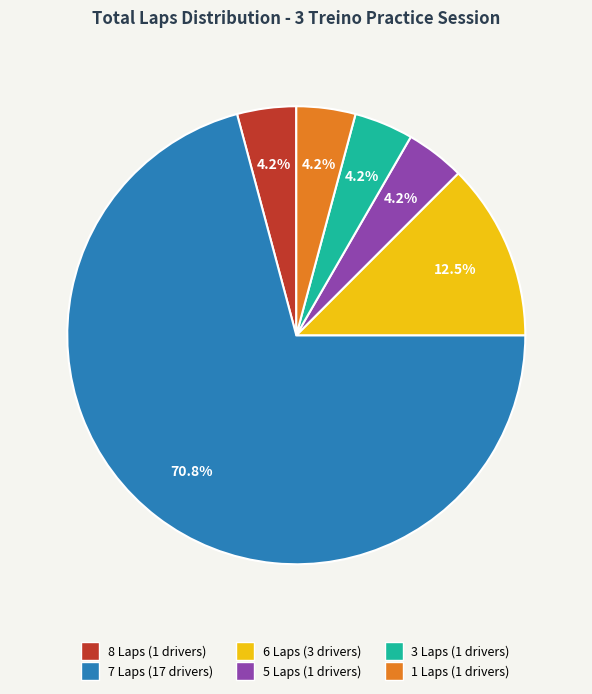

Is there a majority slice in this chart?

Yes